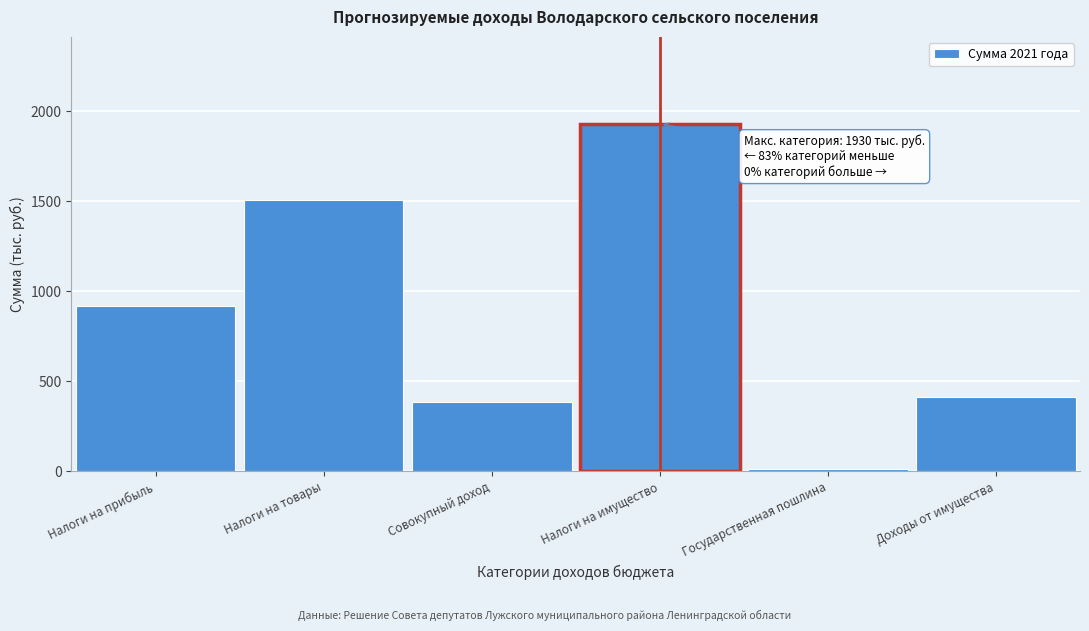

Reading right to left, transcribe all the data shown in this chart.

Доходы от имущества=410.0	Государственная пошлина=15.0	Налоги на имущество=1930.0	Совокупный доход=384.0	Налоги на товары=1506.6	Налоги на прибыль=920.0